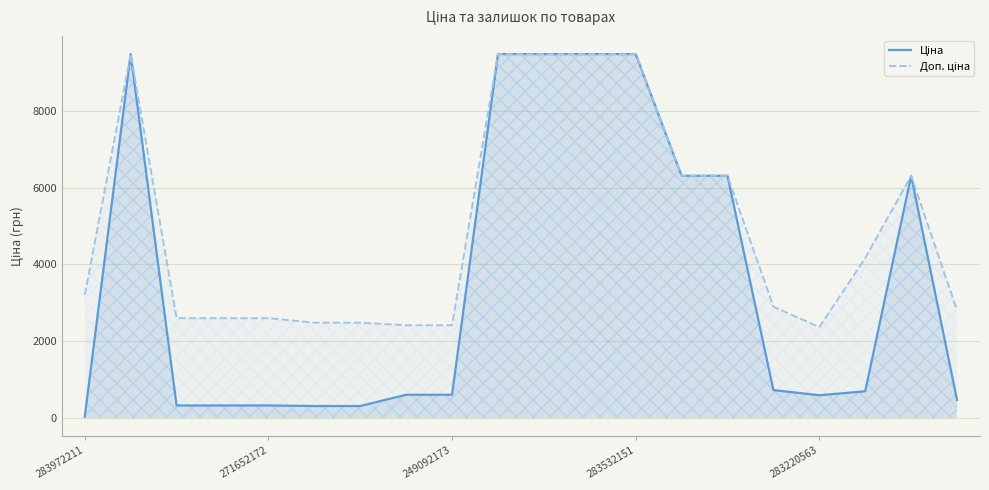

What is the label of the 13th point from the right?

7